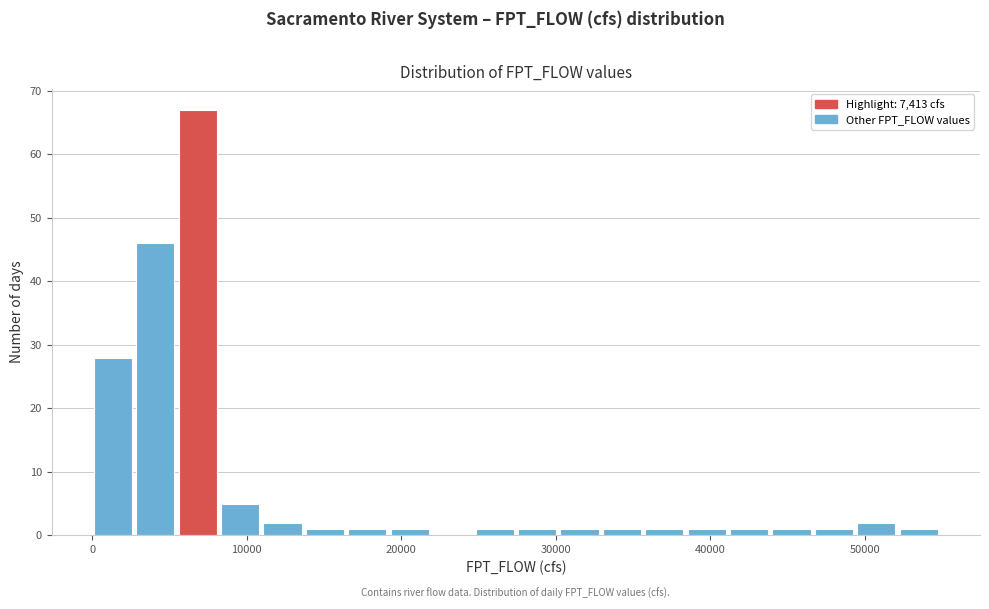

Read against the x-axis, roughly where is the centre of the tallest bar?

7000